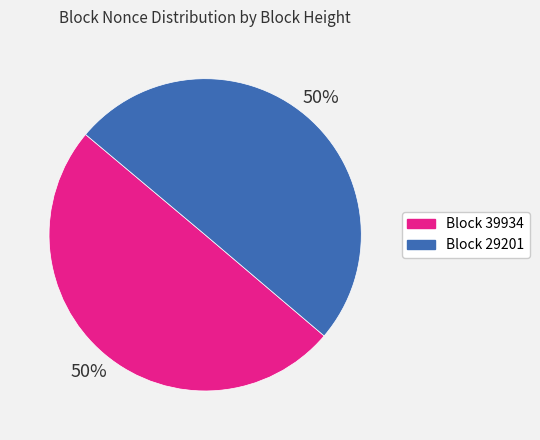

To the nearest percent, what is the average slice percentage?

50%